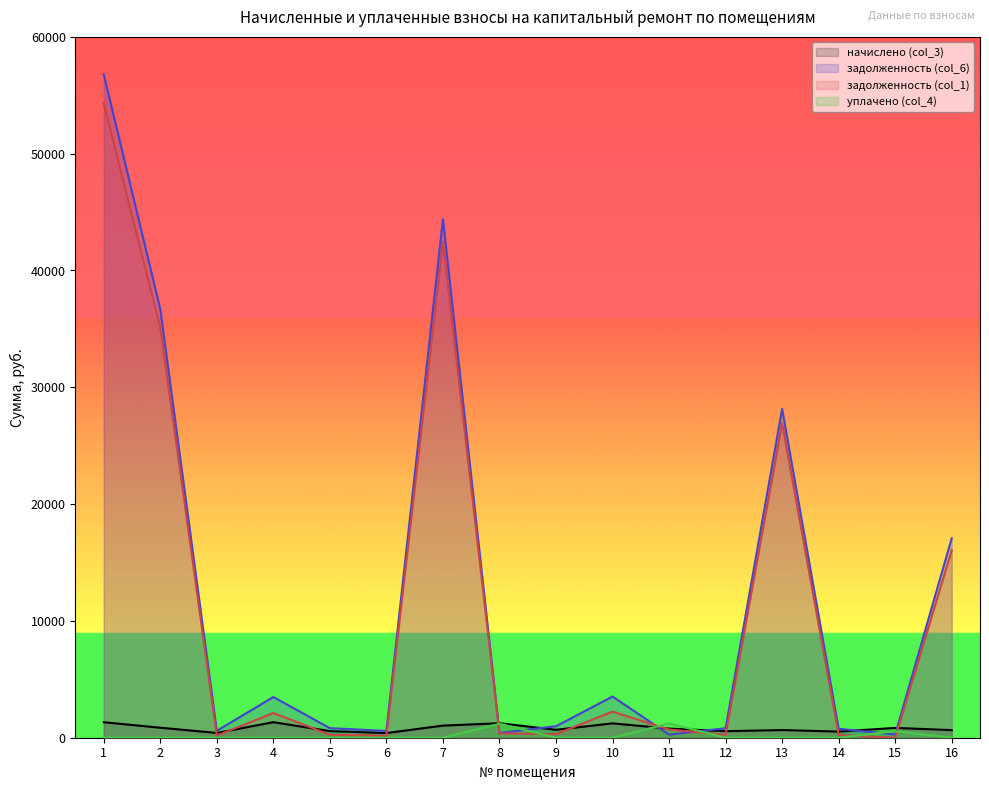

Does the chart display data point markers on the line(s)?

No